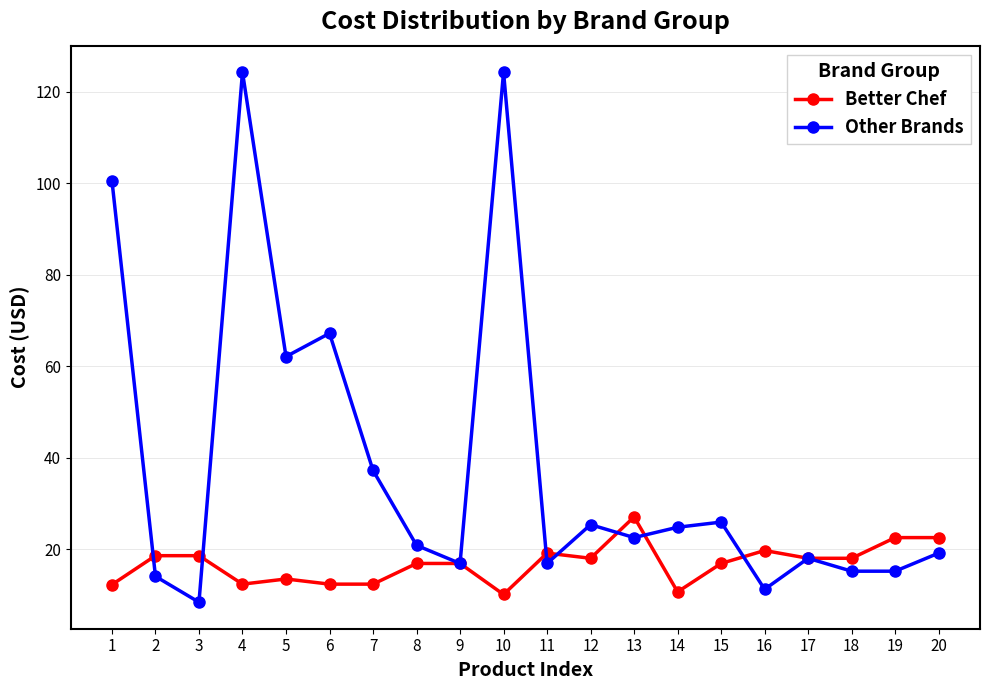

True or false: Better Chef has a value of 12.4 at 4.

True